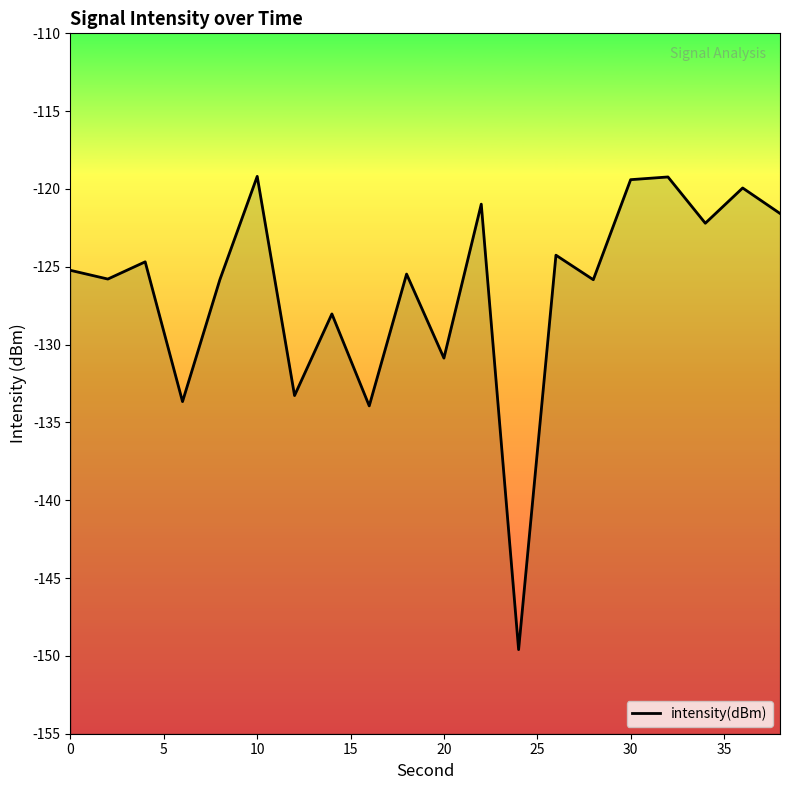

True or false: the data shows -130.9 at 20.

True